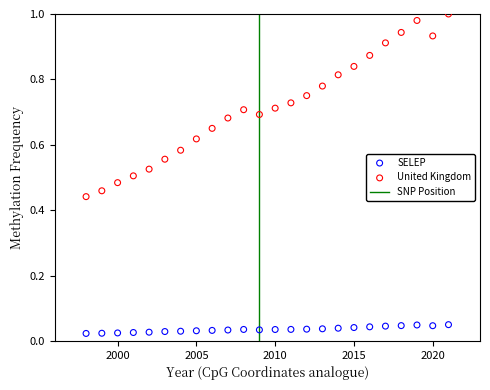

Across all data points, what is the range of X values (max minus min)?

23.0